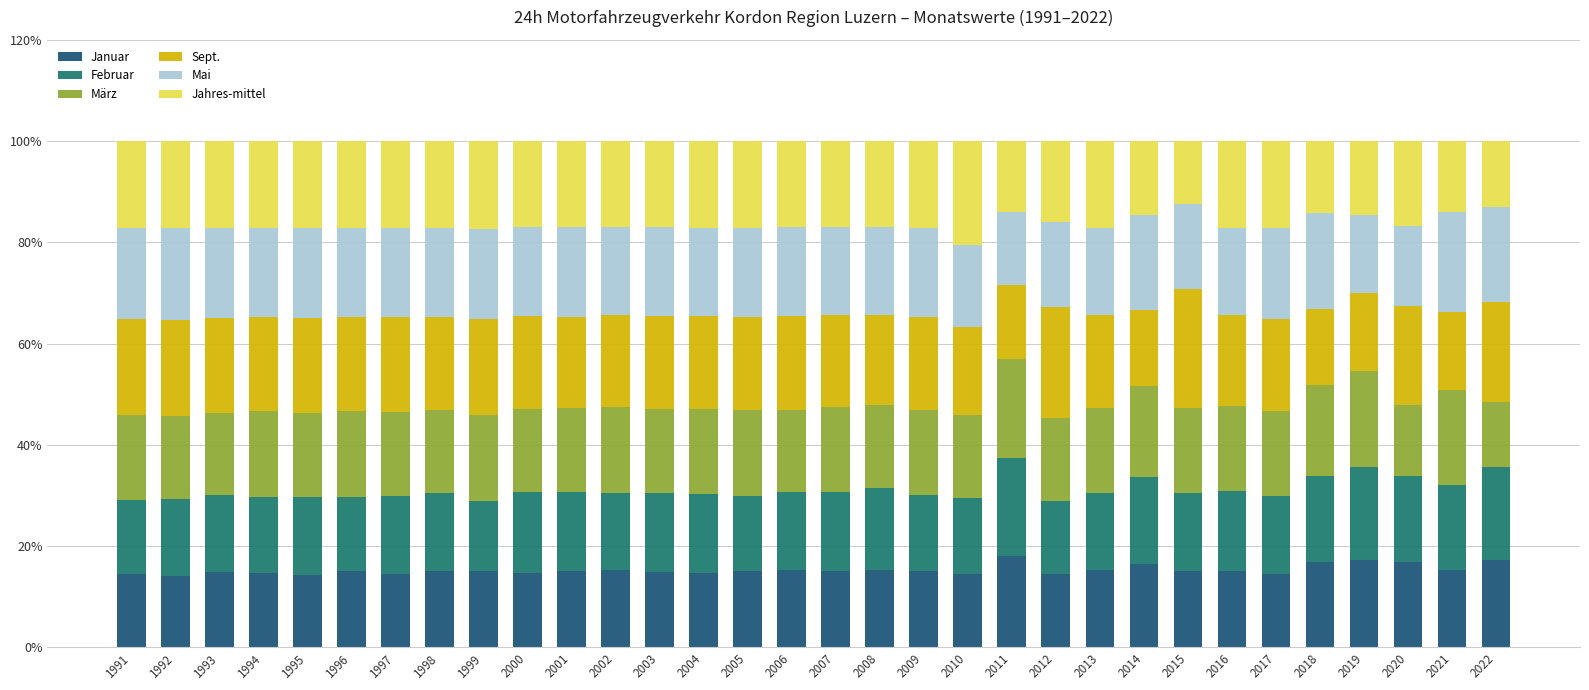

What is the approximate value of Januar at 2017?

14.4